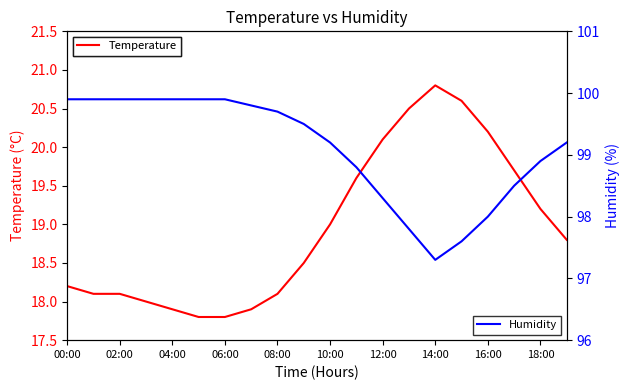

True or false: Temperature and Humidity intersect in this chart.

False